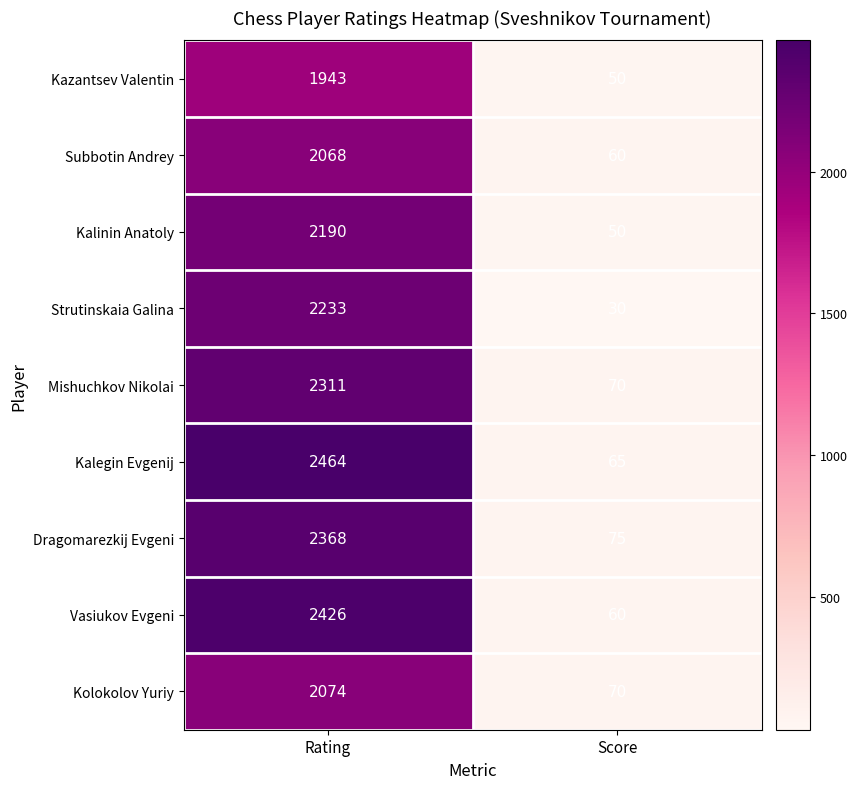

Reading left to right, what are all the values shown in this chart?

Kazantsev Valentin: 1943	50
Subbotin Andrey: 2068	60
Kalinin Anatoly: 2190	50
Strutinskaia Galina: 2233	30
Mishuchkov Nikolai: 2311	70
Kalegin Evgenij: 2464	65
Dragomarezkij Evgeni: 2368	75
Vasiukov Evgeni: 2426	60
Kolokolov Yuriy: 2074	70